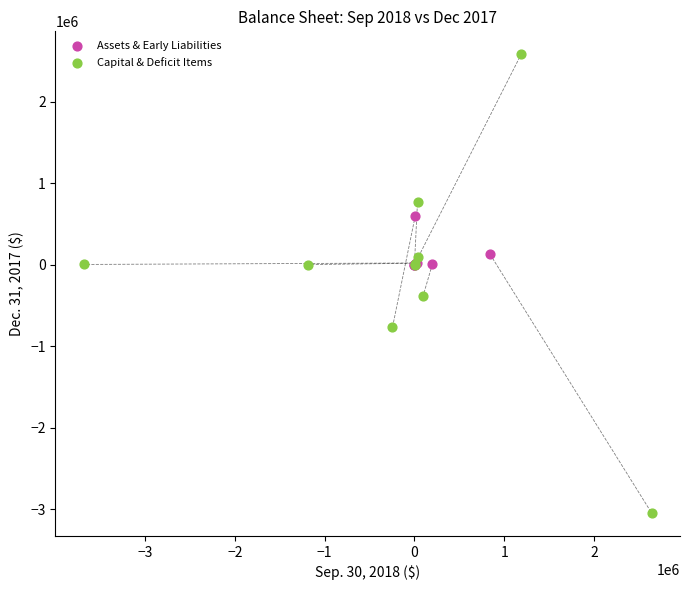

Which series reaches the maximum Y coordinate?

Capital & Deficit Items